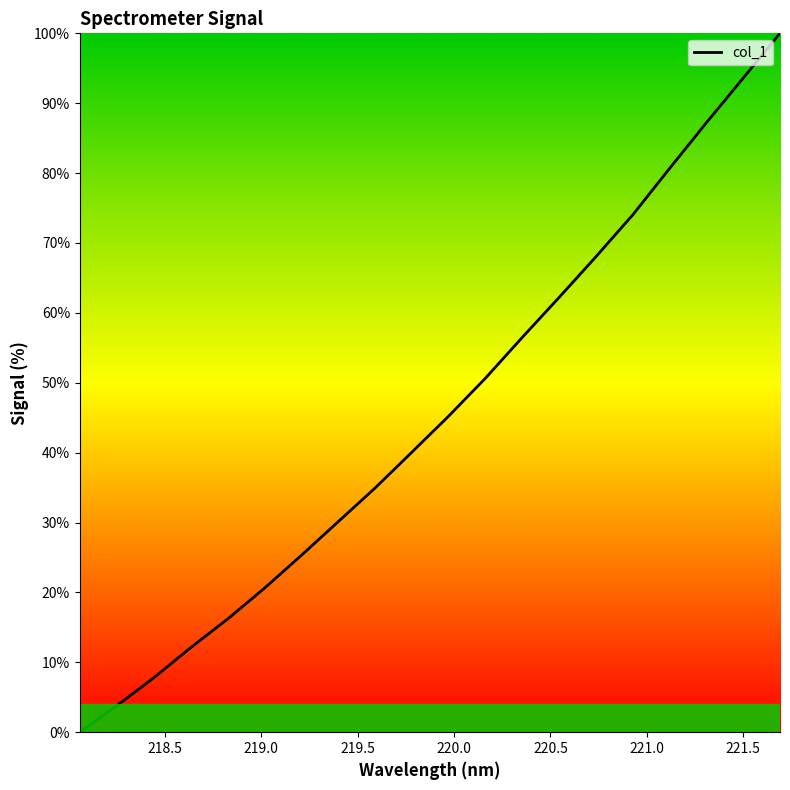

What is the maximum value shown in the chart?

100.0